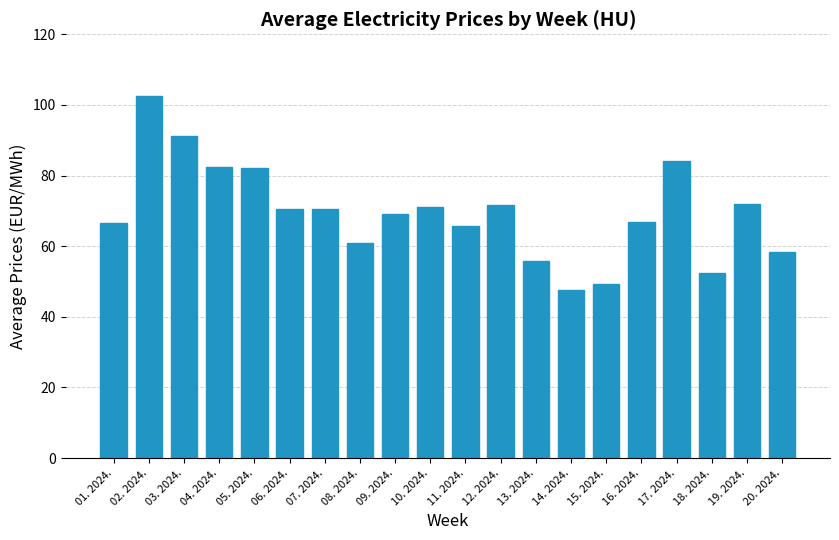

The value at 20. 2024. is 58.4. True or false?

True